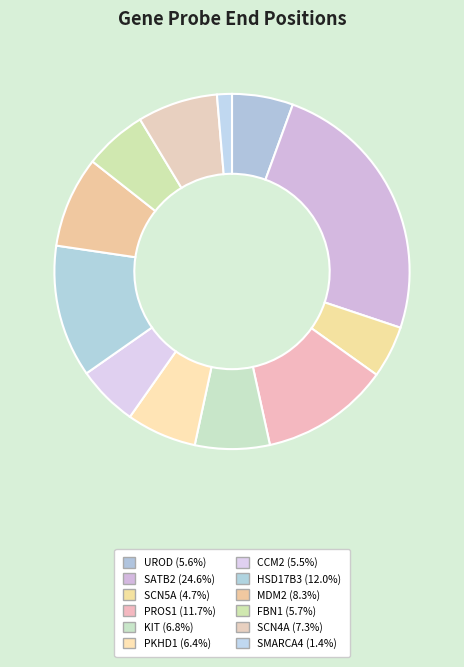

How many slices are in this pie chart?

12